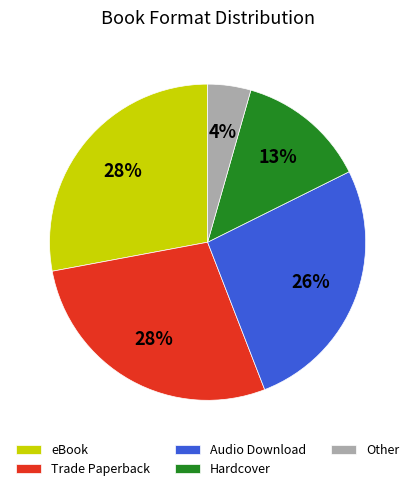

Combined, do eBook and Audio Download account for over 50%?

Yes